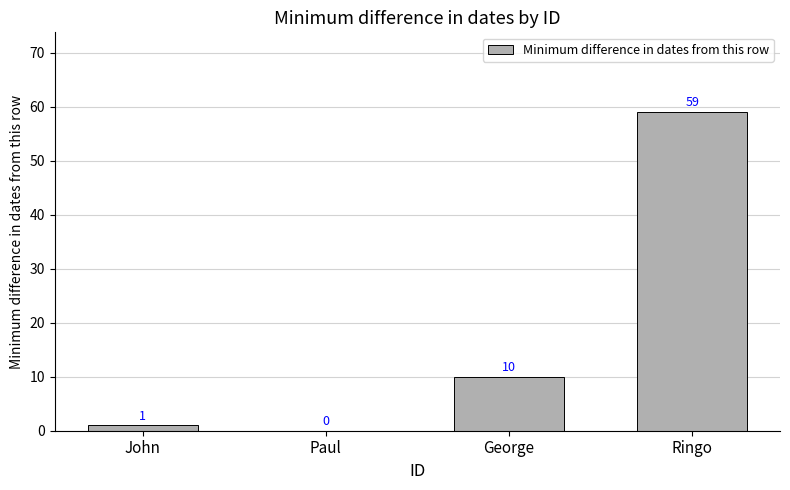

At which label is the value closest to 29?

George